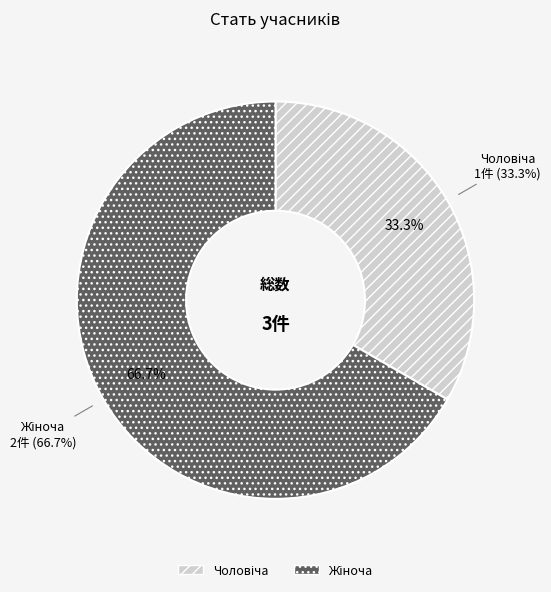

Which slice is the largest?

Жіноча